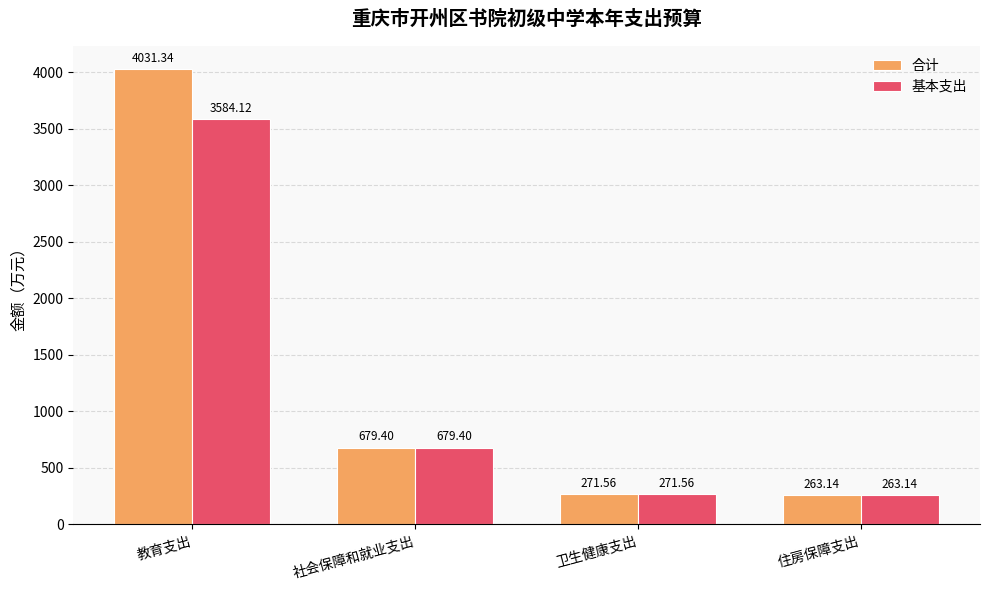

Is the value of 合计 at 社会保障和就业支出 greater than the value of 基本支出 at 卫生健康支出?

Yes